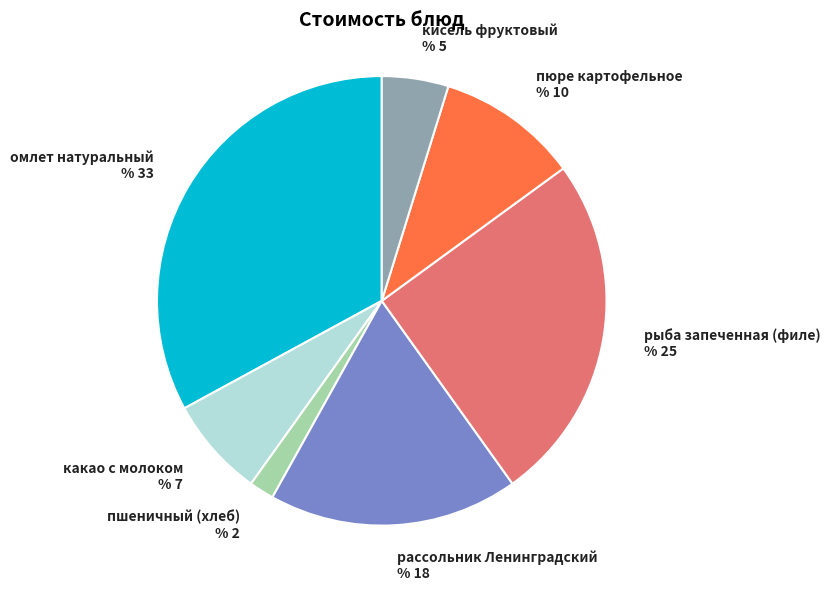

Does рыба запеченная (филе) account for over 50% of the chart?

No